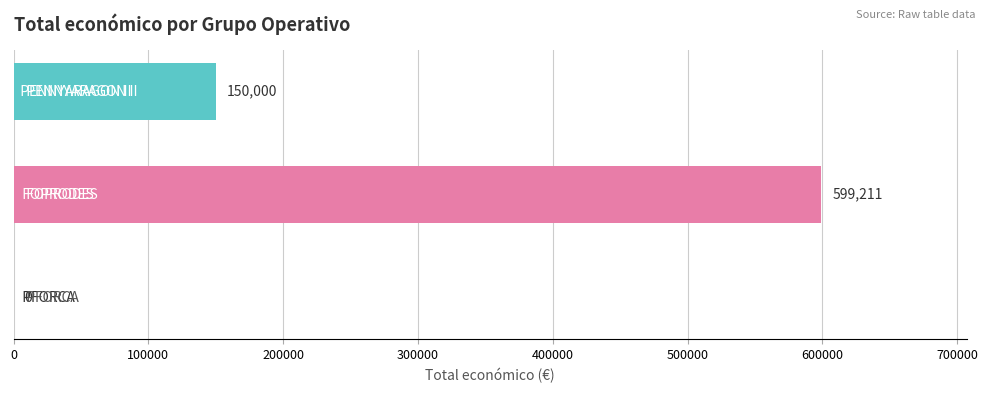

What is the greatest value displayed?

599211